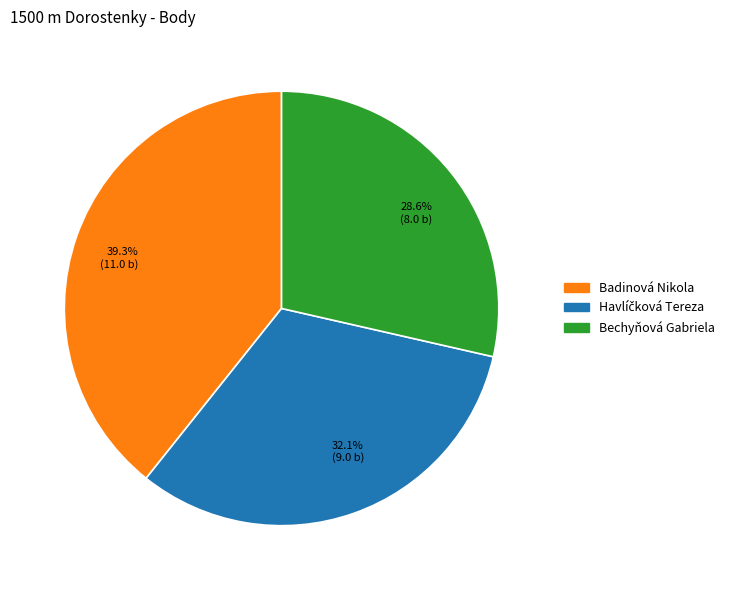

What percentage is the Bechyňová Gabriela slice, to the nearest percent?

29%